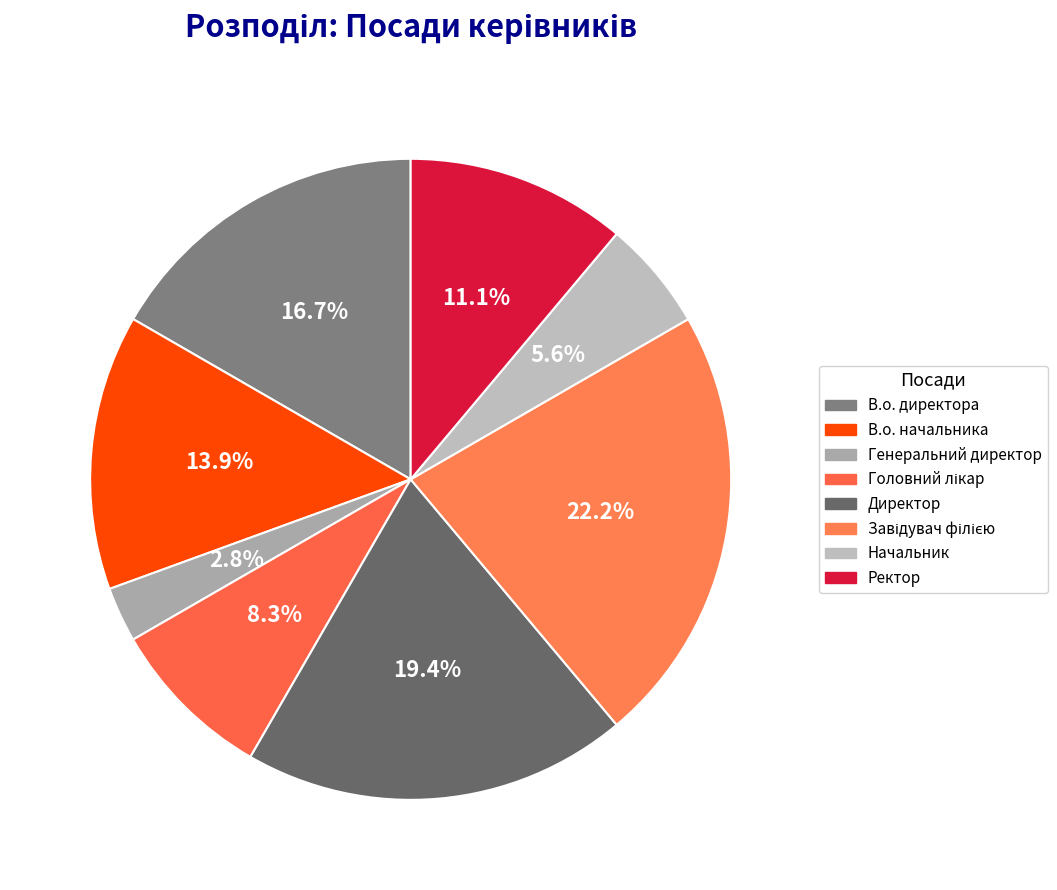

True or false: Начальник accounts for 1% of the total.

False